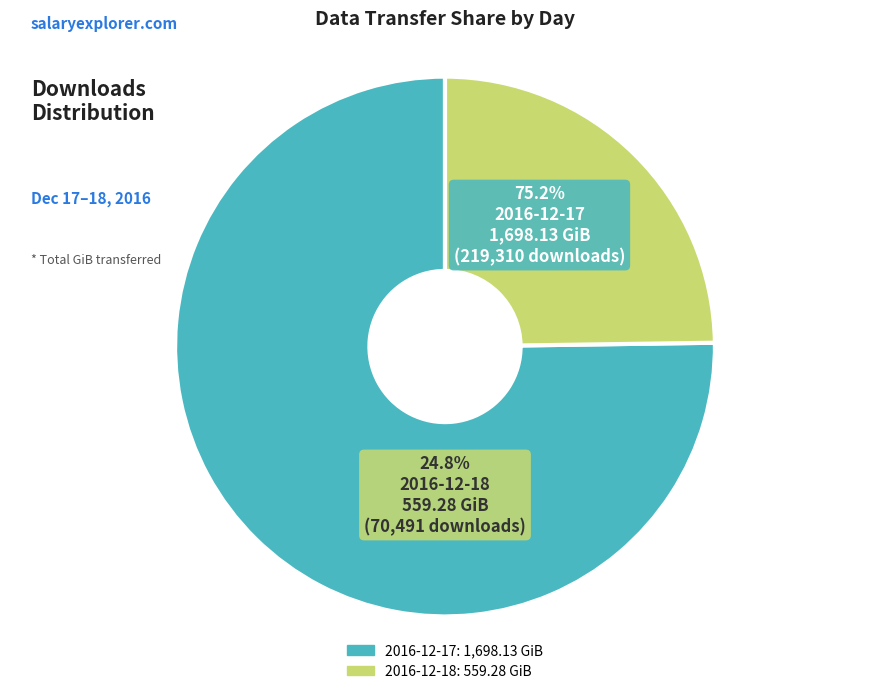

Between 2016-12-17 and 2016-12-18, which is larger?

2016-12-17